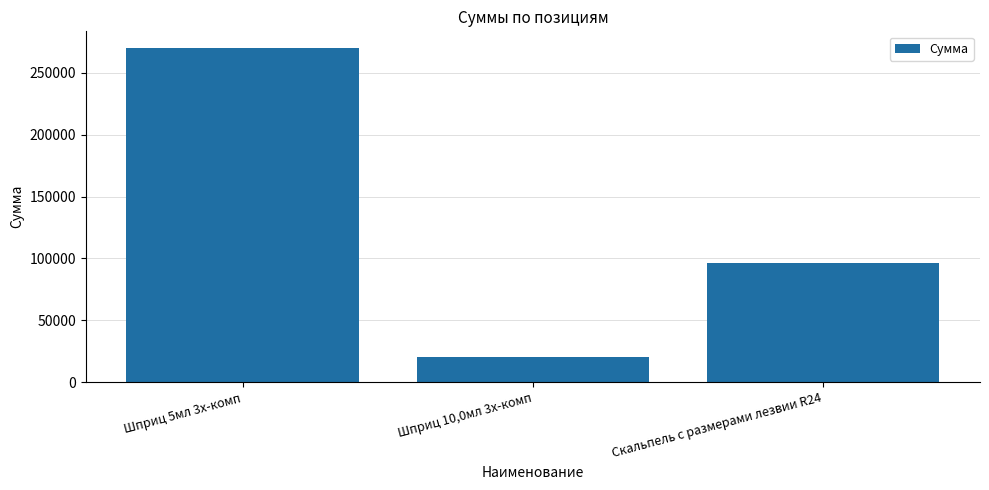

At which category does the chart reach its peak across all series?

Шприц 5мл 3х-комп